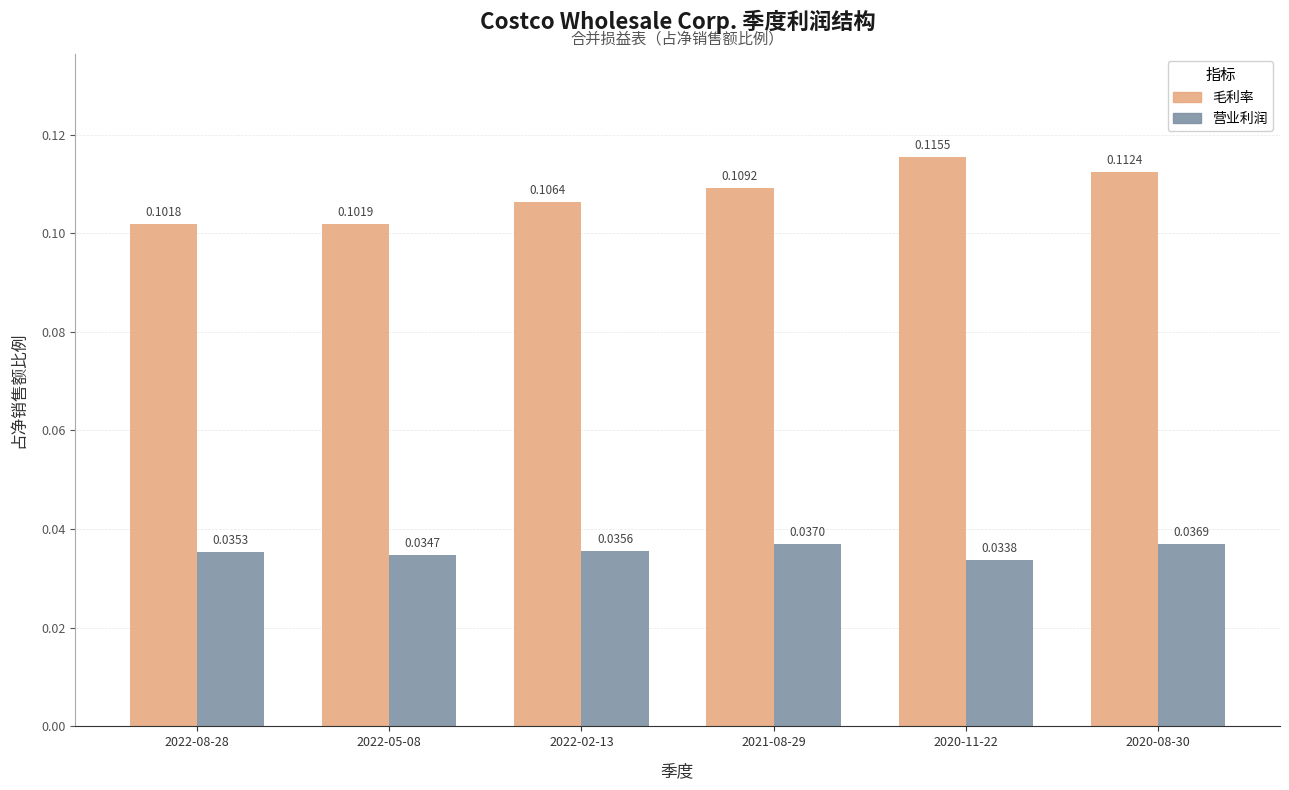

What position from the right is 2022-05-08?

5